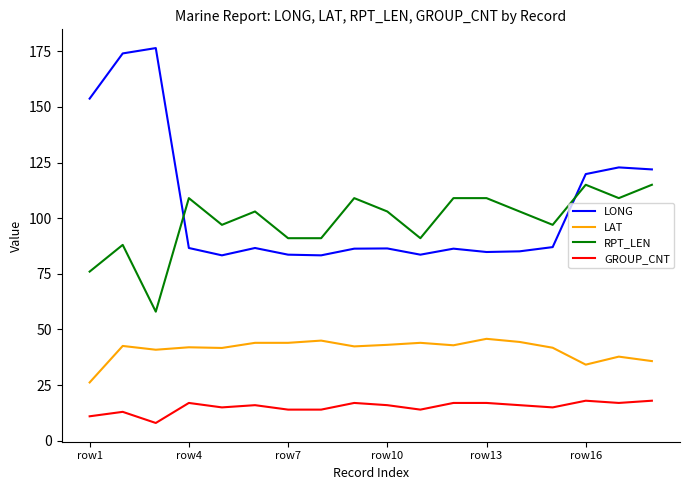

What is the difference between the maximum and second lowest values in the GROUP_CNT series?

7.0